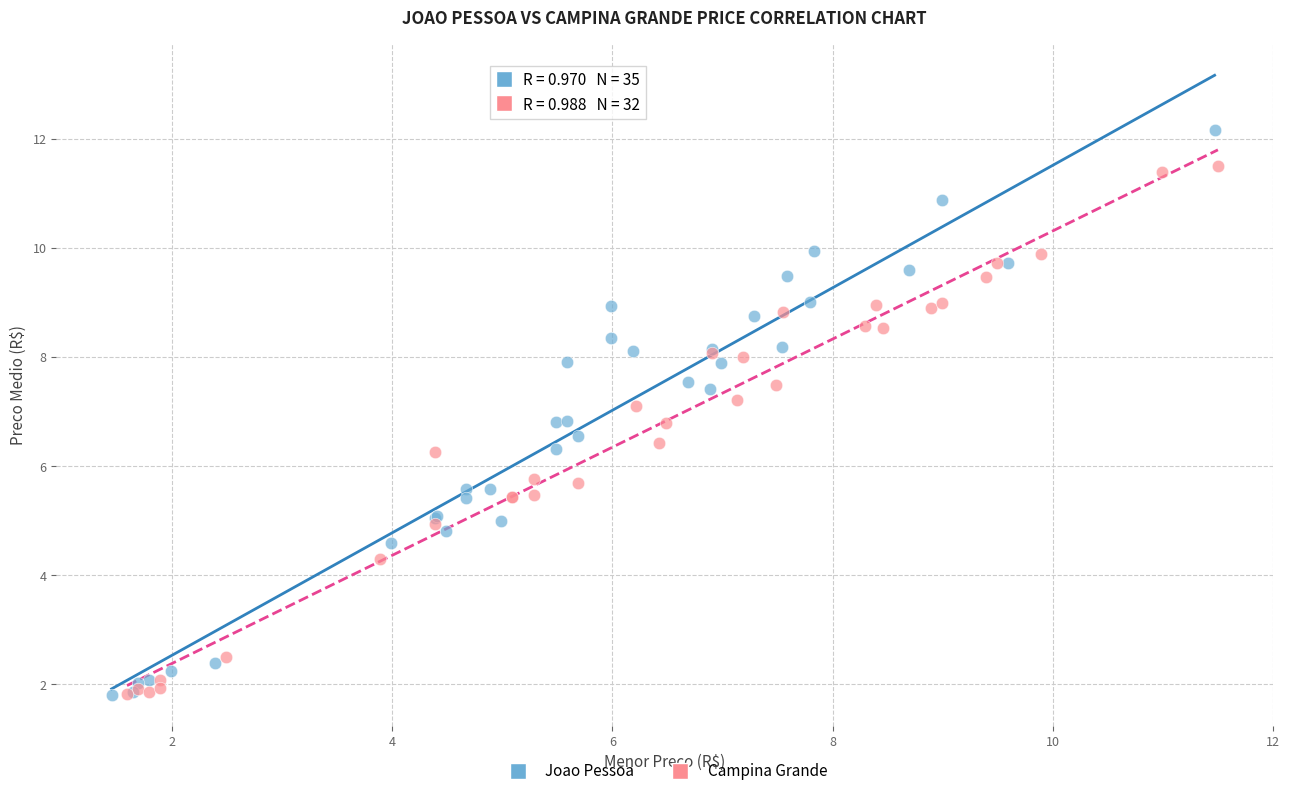

Which series has the widest spread of Y values?

Joao Pessoa